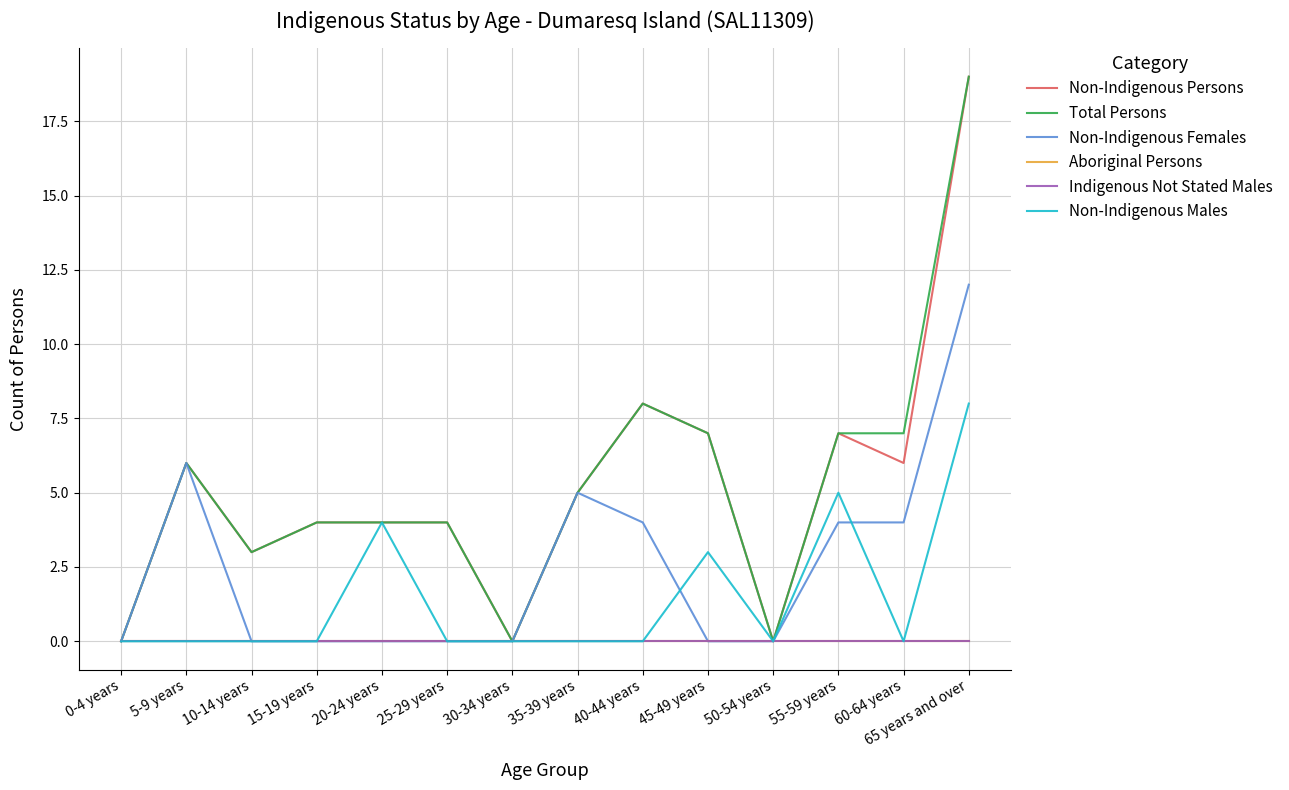

Is this an area chart (filled region under the line)?

No